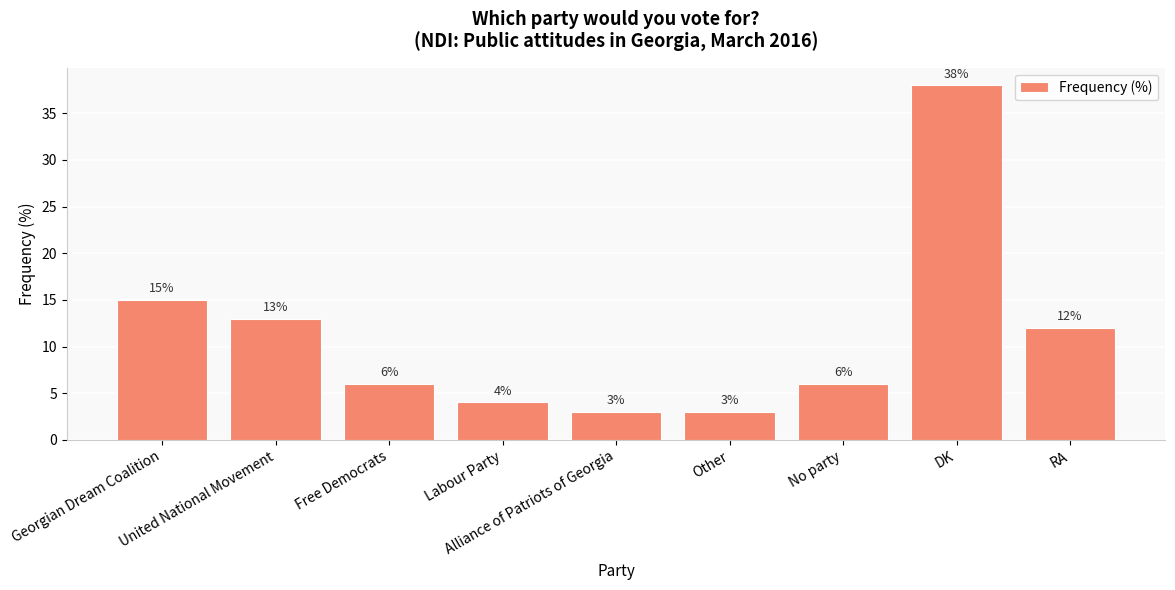

What is the label of the 3rd bar from the right?

No party